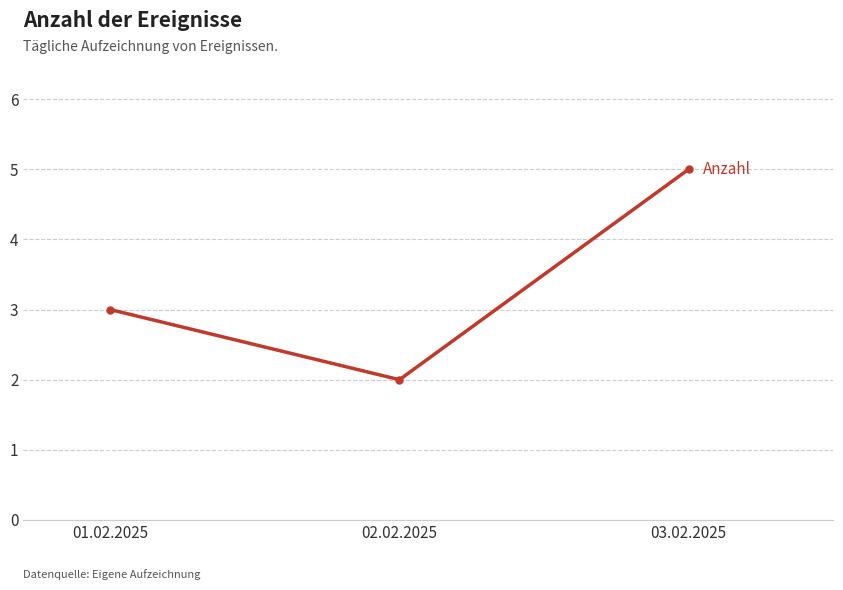

Reading left to right, list all the values displayed in this chart.

01.02.2025=3	02.02.2025=2	03.02.2025=5